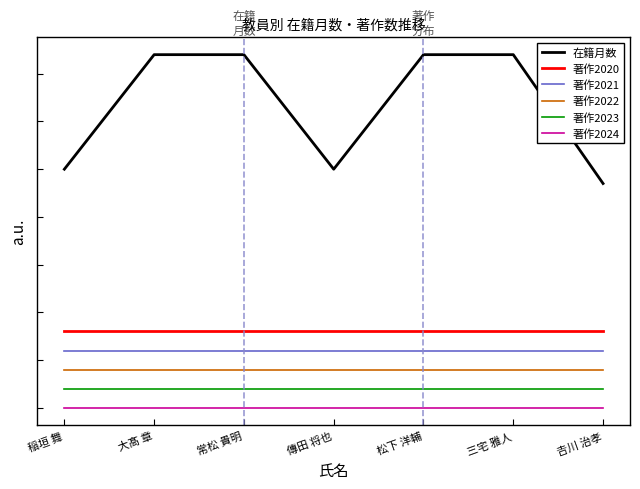

True or false: 著作2021 and 著作2022 intersect in this chart.

False